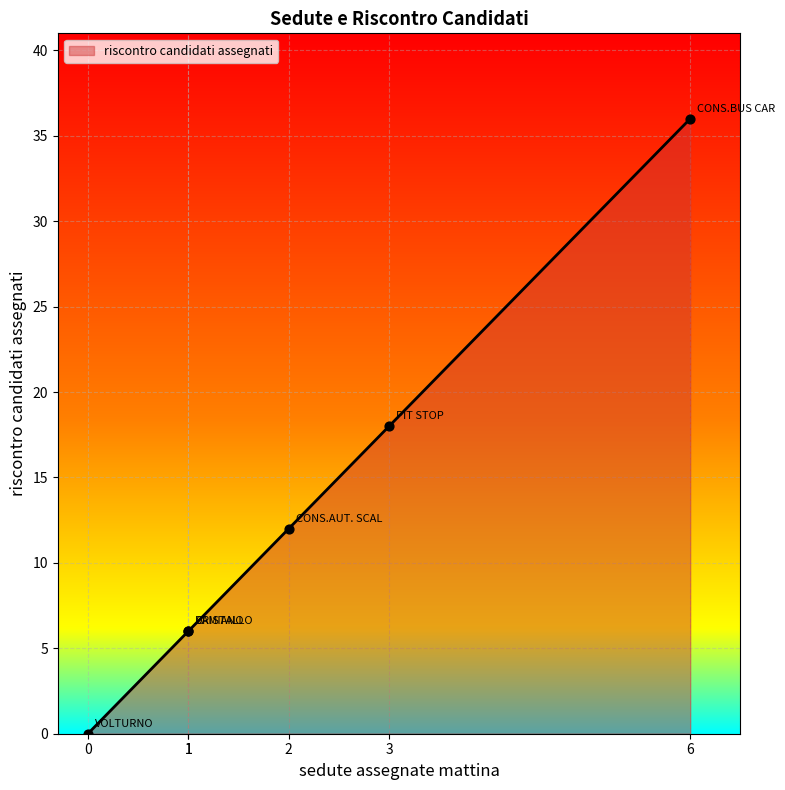

What is the change in value from VOLTURNO to CONS.AUT. SCAL?

+12